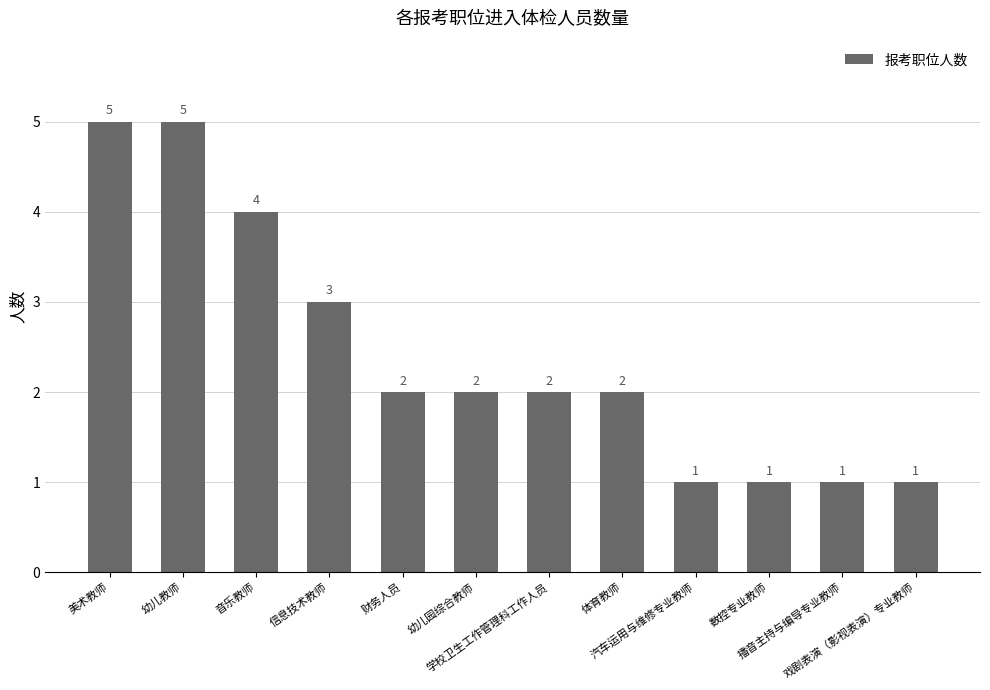

What is the greatest value displayed?

5